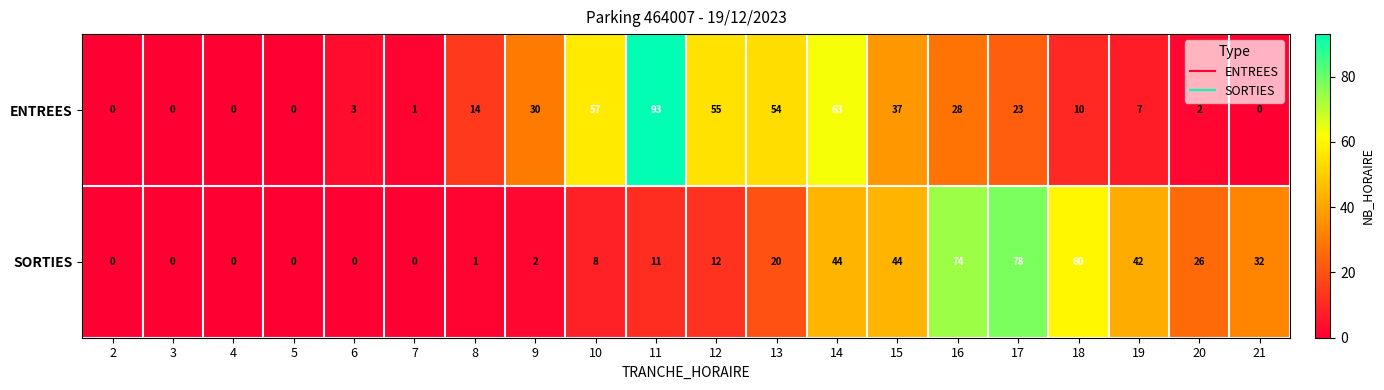

What is the sum of the ENTREES values at 9 and 18?

40